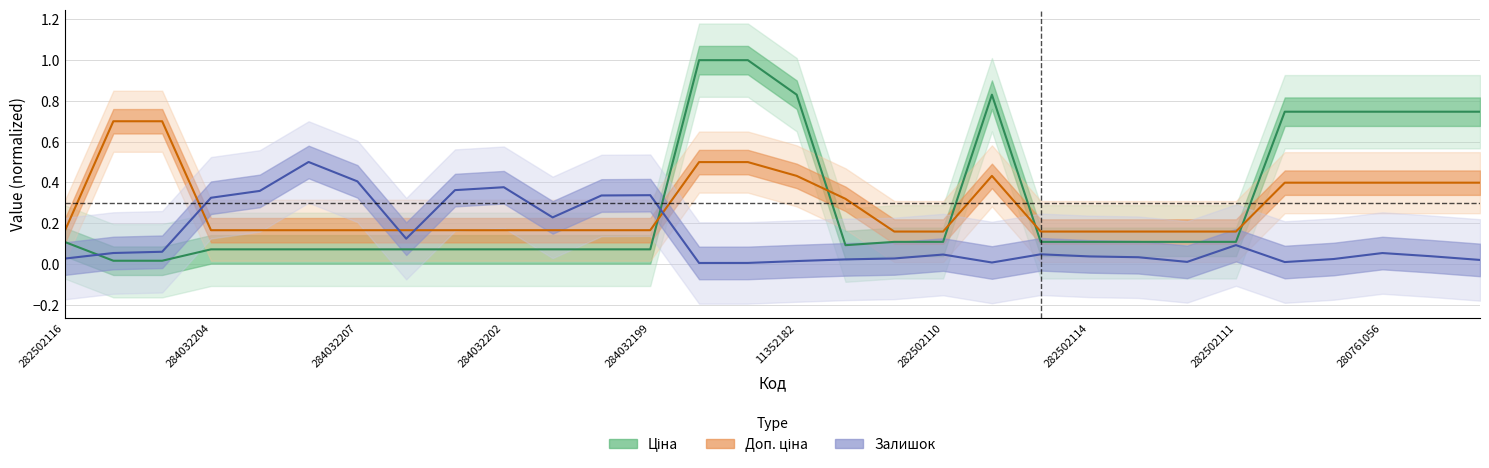

True or false: Залишок has a value of 0.0 at 23.

True